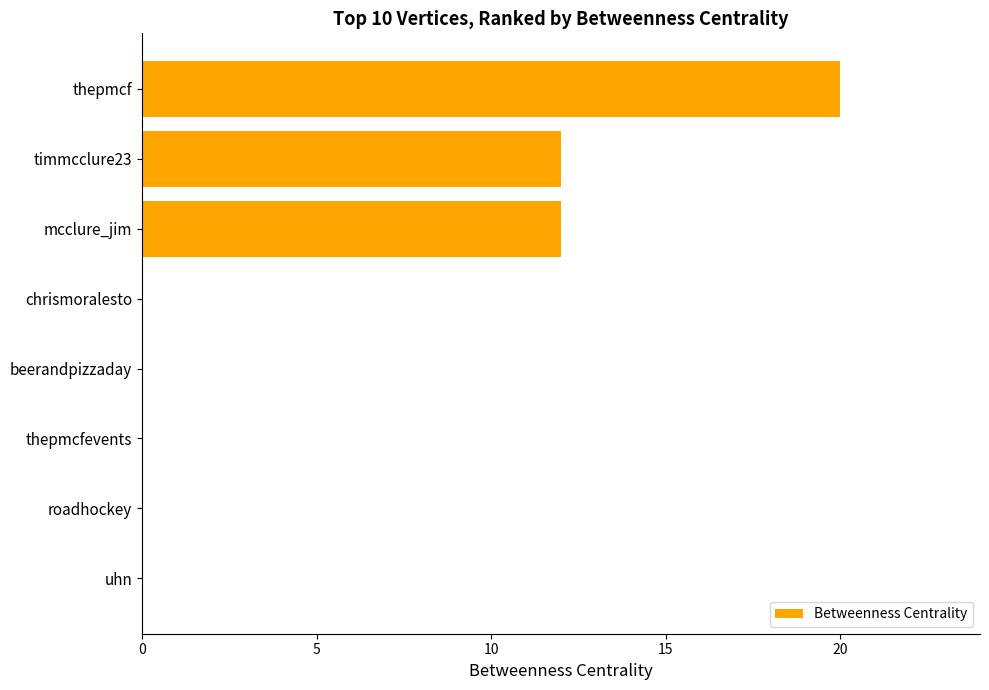

Is it true that the value at timmcclure23 is 3?

False